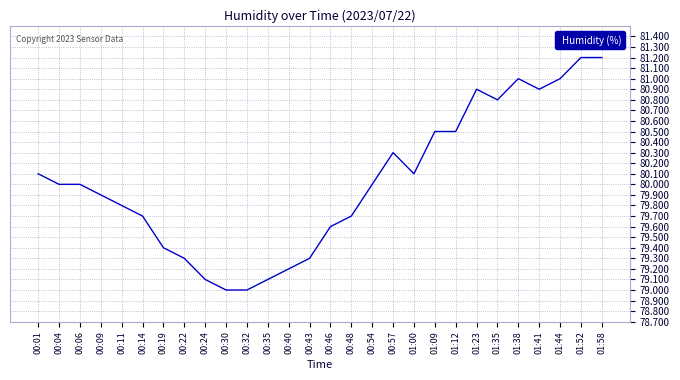

What is the change in value from 00:09 to 00:32?

-0.9